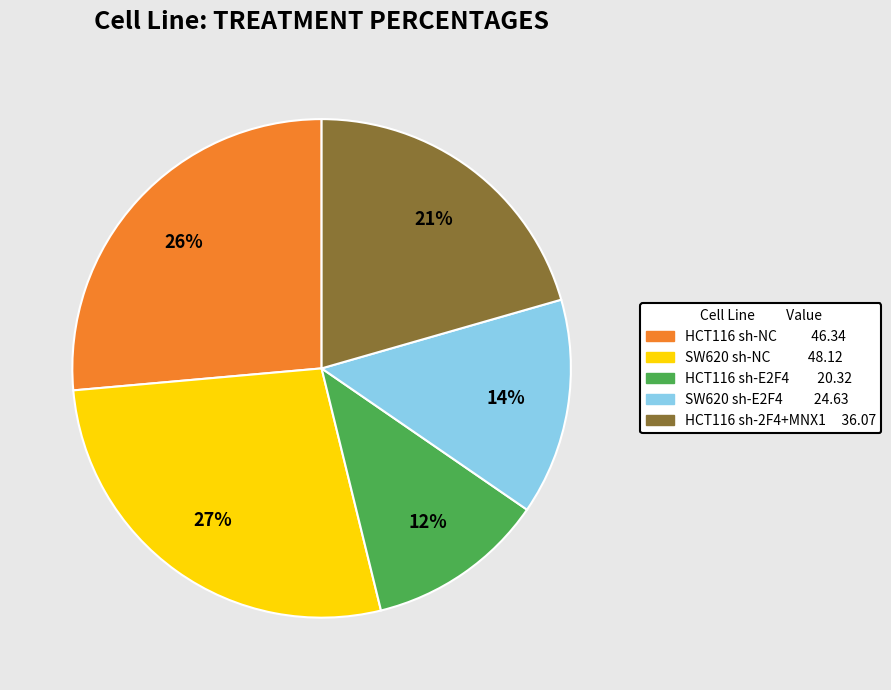

Count the number of slices in the pie.

5